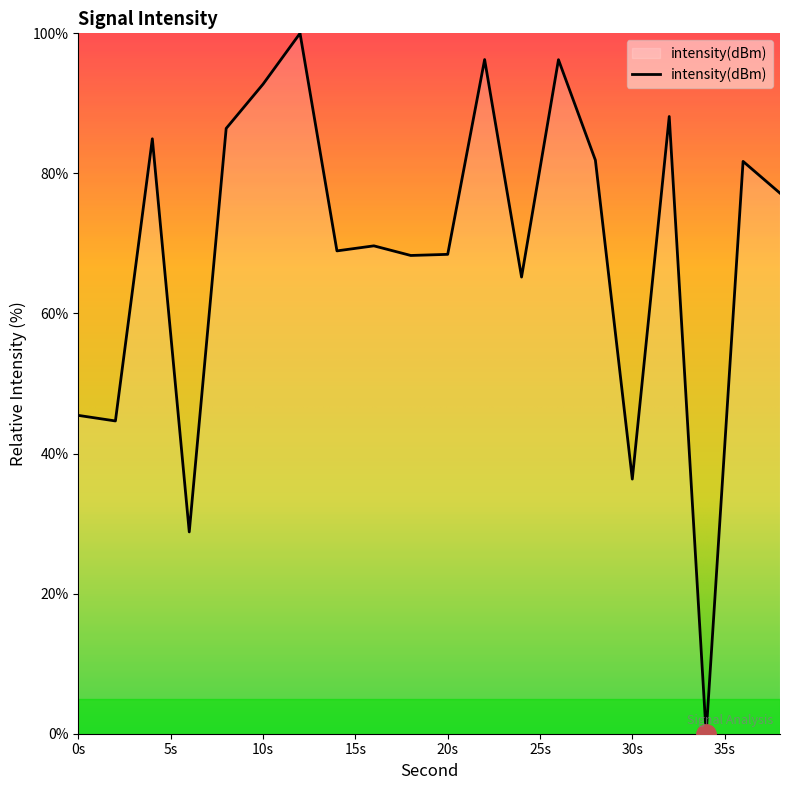

How many lines are shown in the chart?

1